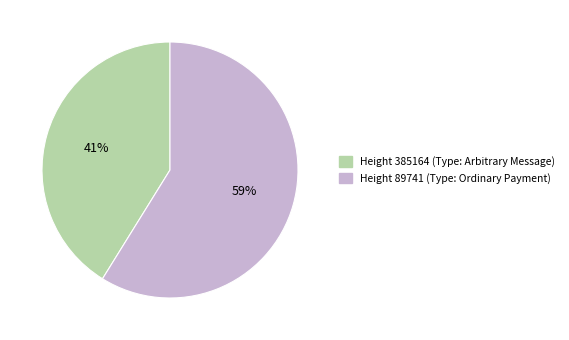

Does any single category account for the majority?

Yes